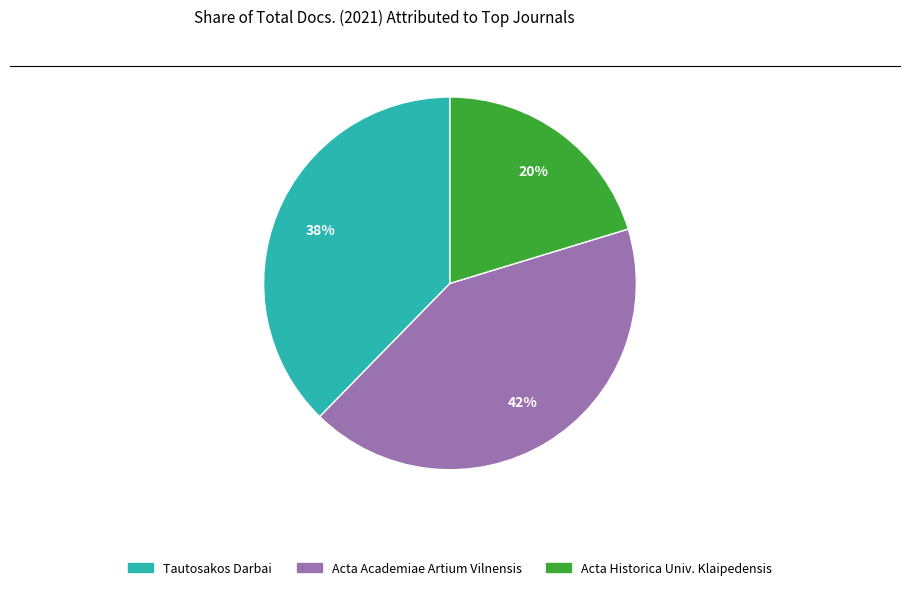

How many slices are in this pie chart?

3